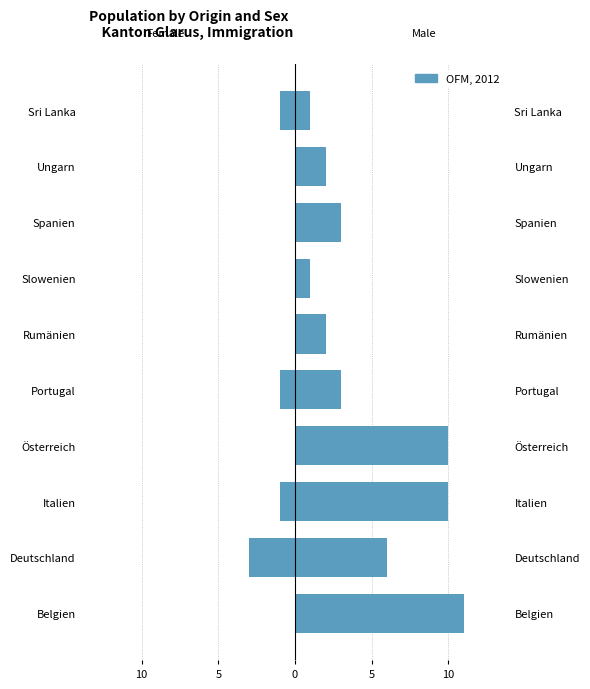

What is the minimum value for Männer (Total)?

1